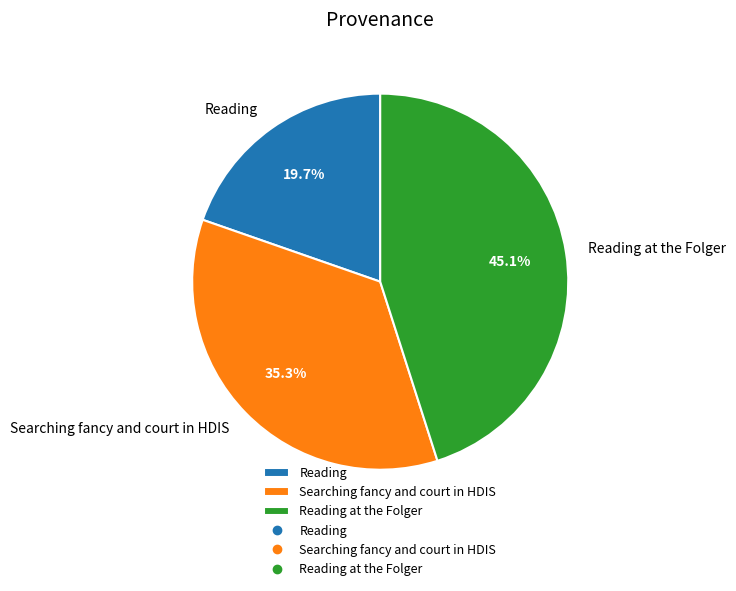

Which category has the biggest portion of the pie?

Reading at the Folger